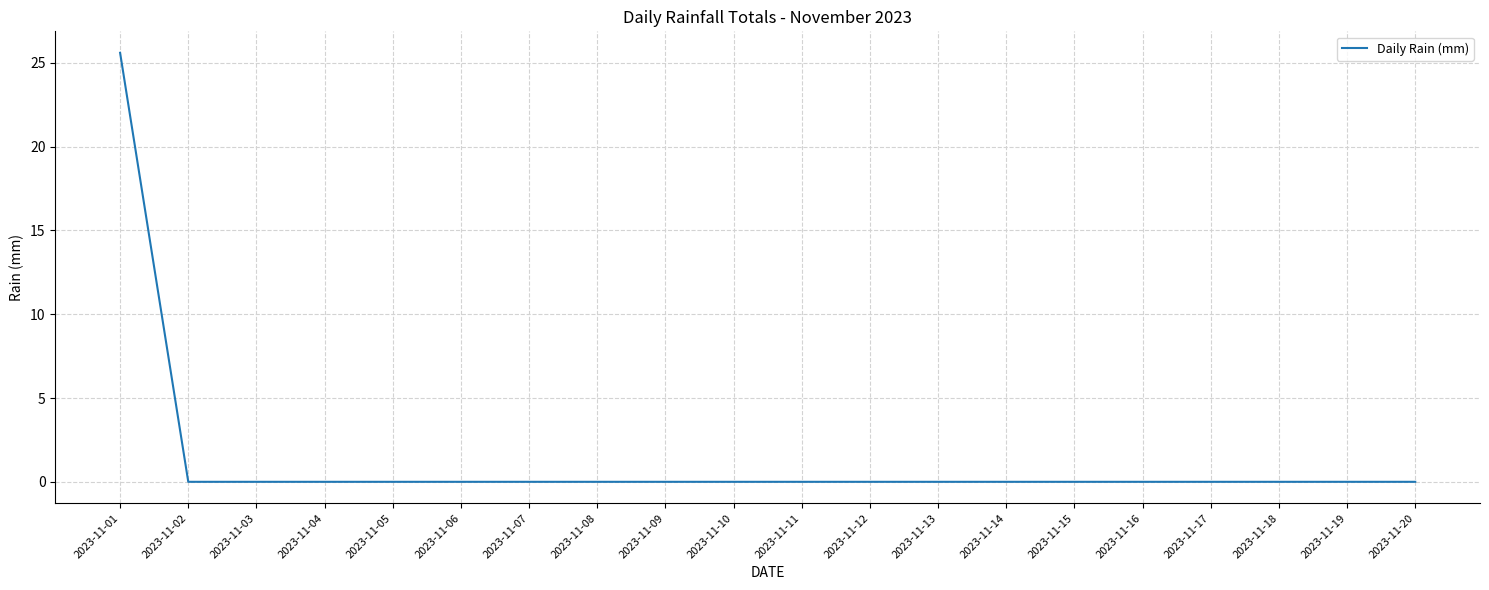

True or false: the data shows 0.0 at 2023-11-15.

True